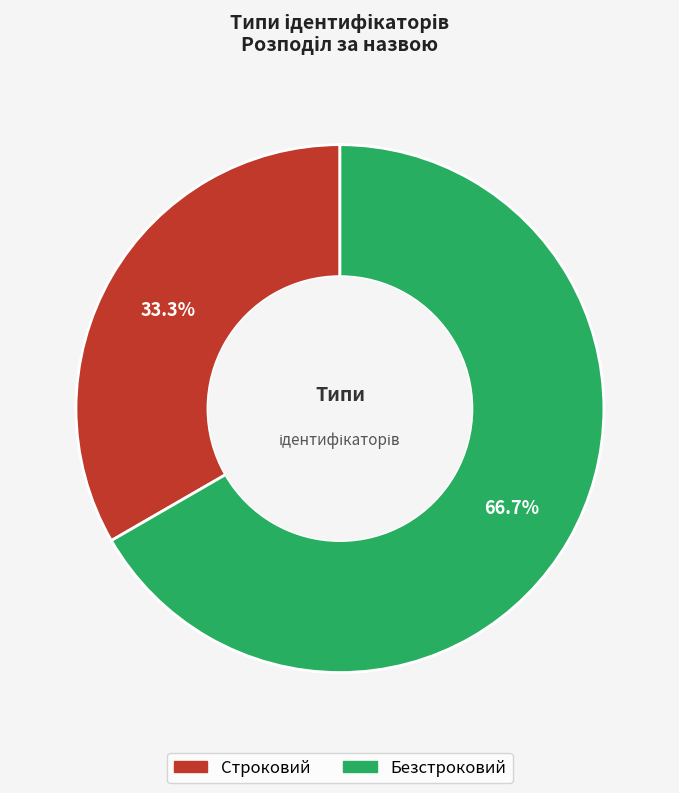

Between Безстроковий and Строковий, which is larger?

Безстроковий